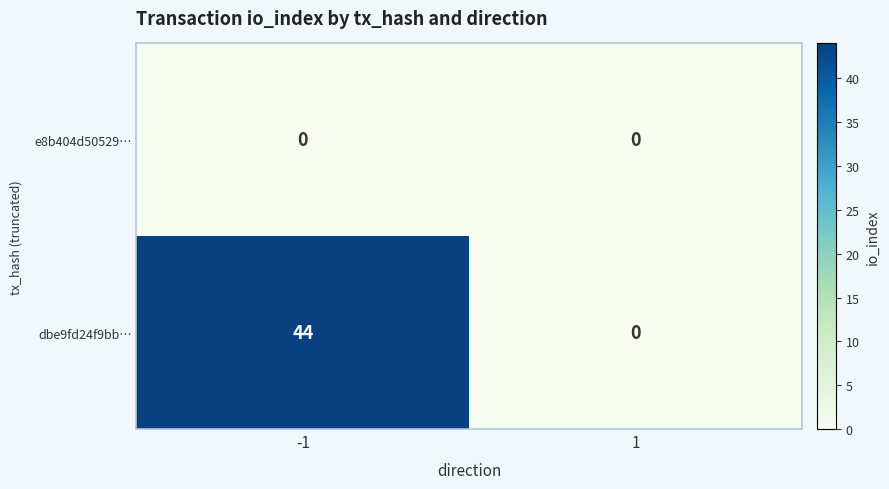

What is the maximum value shown in the chart?

44